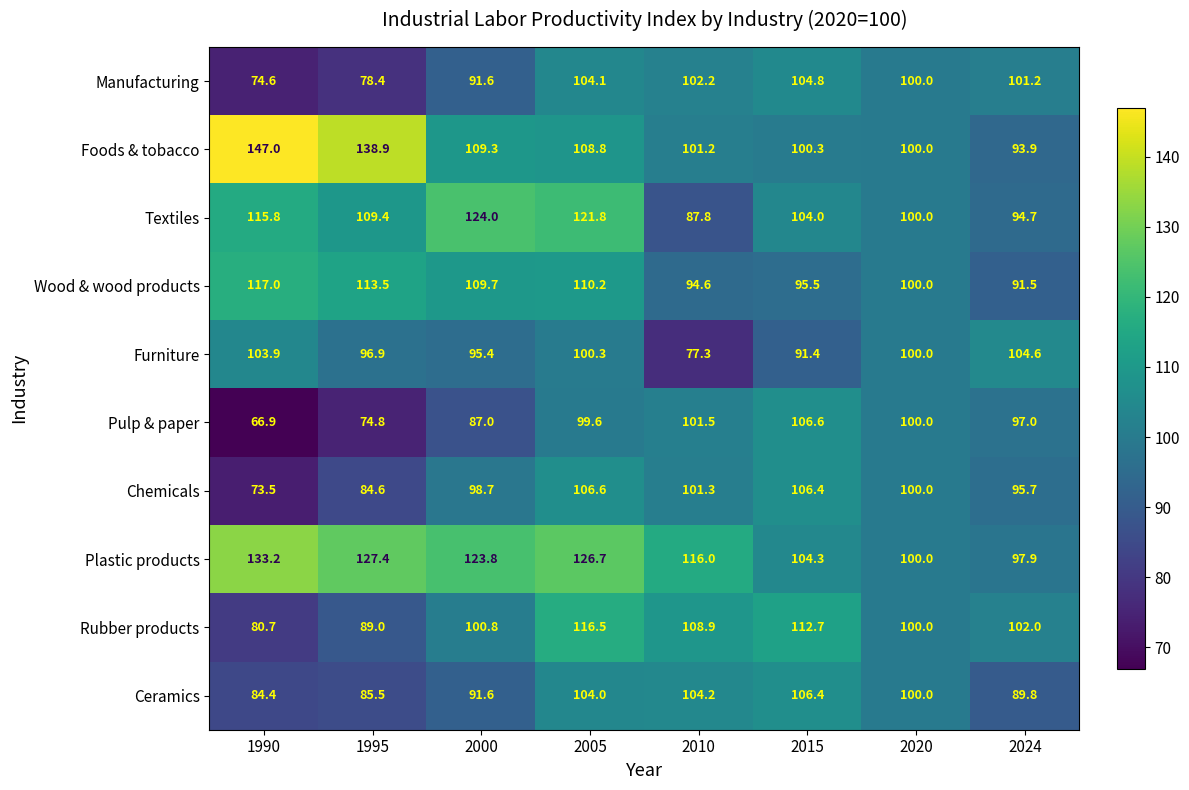

Between 2020 and 2024, which series saw the biggest shift?

Ceramics